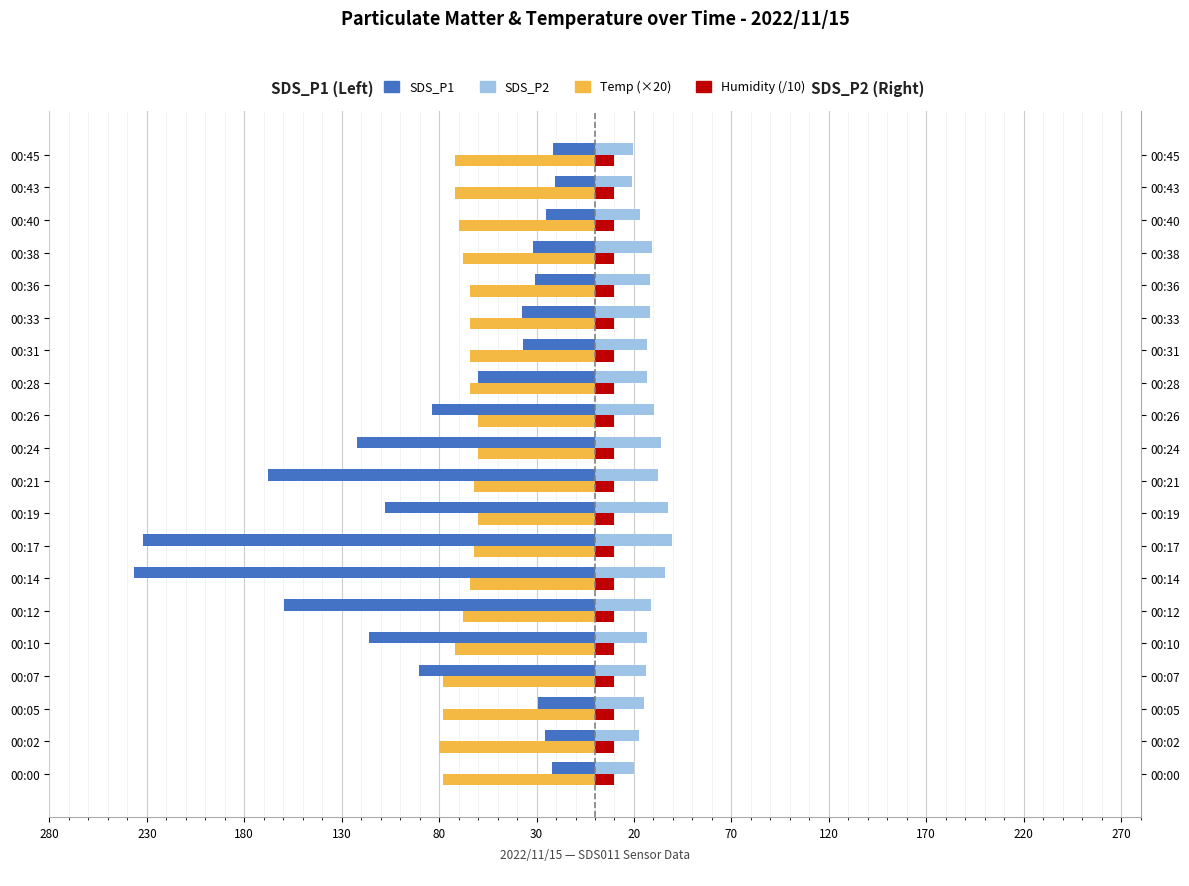

What is the value of the SDS_P2 bar at the 15th from the left?

28.2